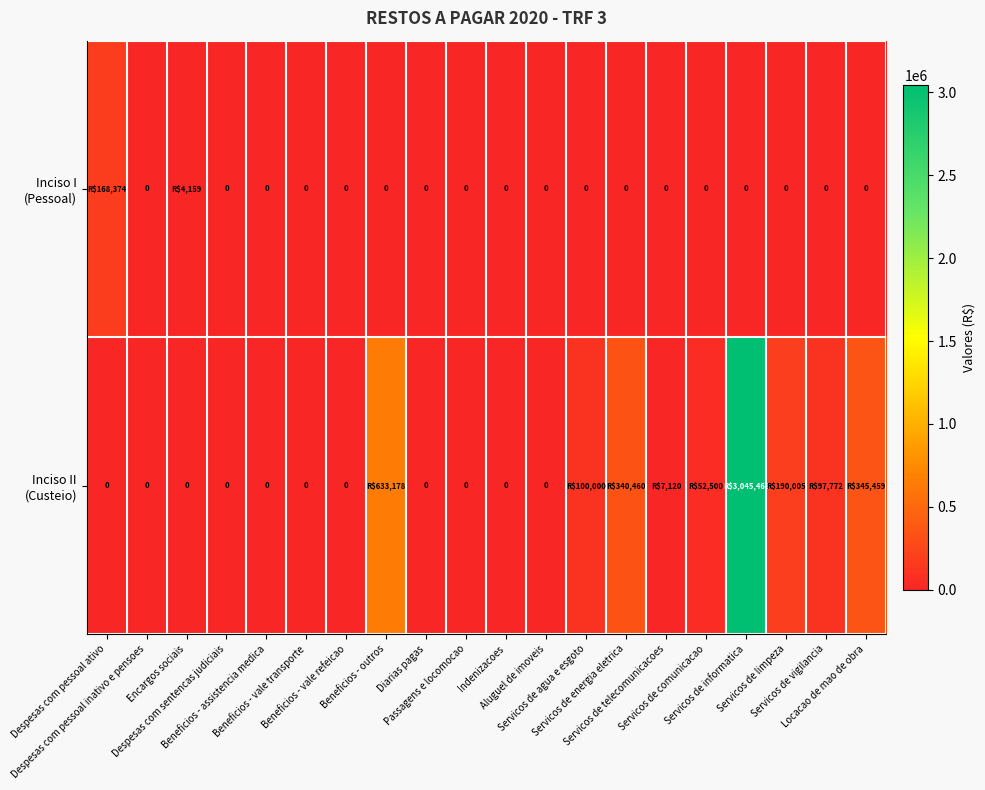

Rank the categories by Inciso II (Custeio) value from highest to lowest.

Servicos de informatica, Beneficios - outros, Locacao de mao de obra, Servicos de energia eletrica, Servicos de limpeza, Servicos de agua e esgoto, Servicos de vigilancia, Servicos de comunicacao, Servicos de telecomunicacoes, Despesas com pessoal ativo, Despesas com pessoal inativo e pensoes, Encargos sociais, Despesas com sentencas judiciais, Beneficios - assistencia medica, Beneficios - vale transporte, Beneficios - vale refeicao, Diarias pagas, Passagens e locomocao, Indenizacoes, Aluguel de imoveis